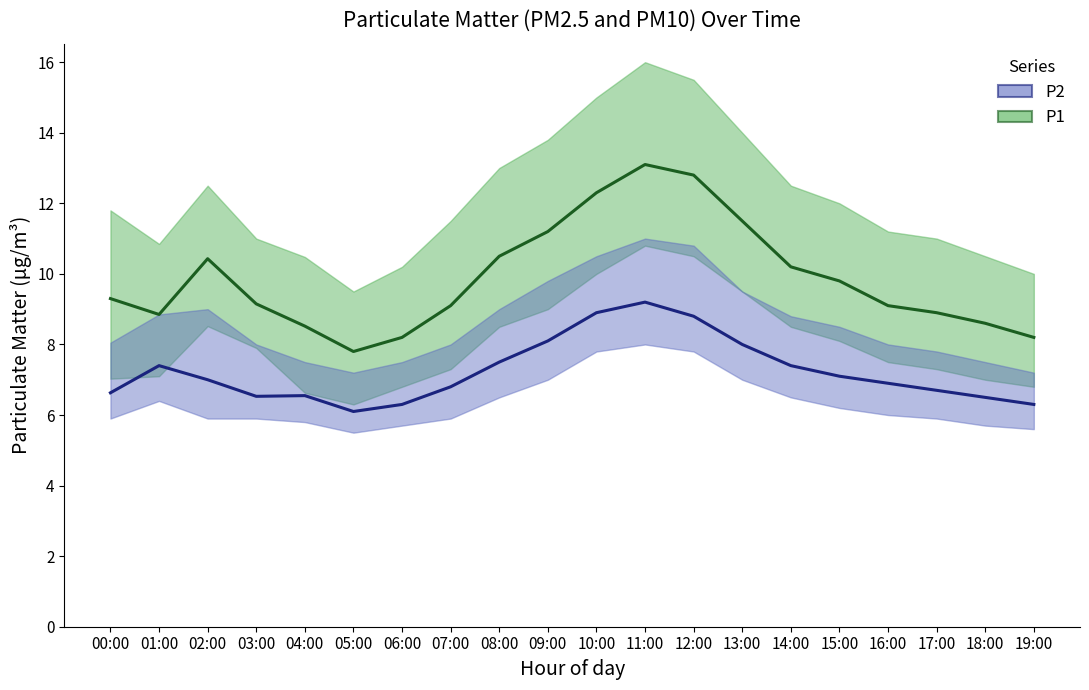

True or false: P1 has more than 2 points higher than both neighbors.

False